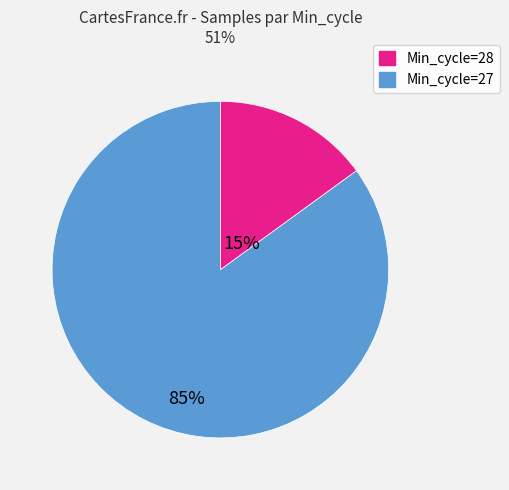

Is there any slice that represents more than half of the pie?

Yes